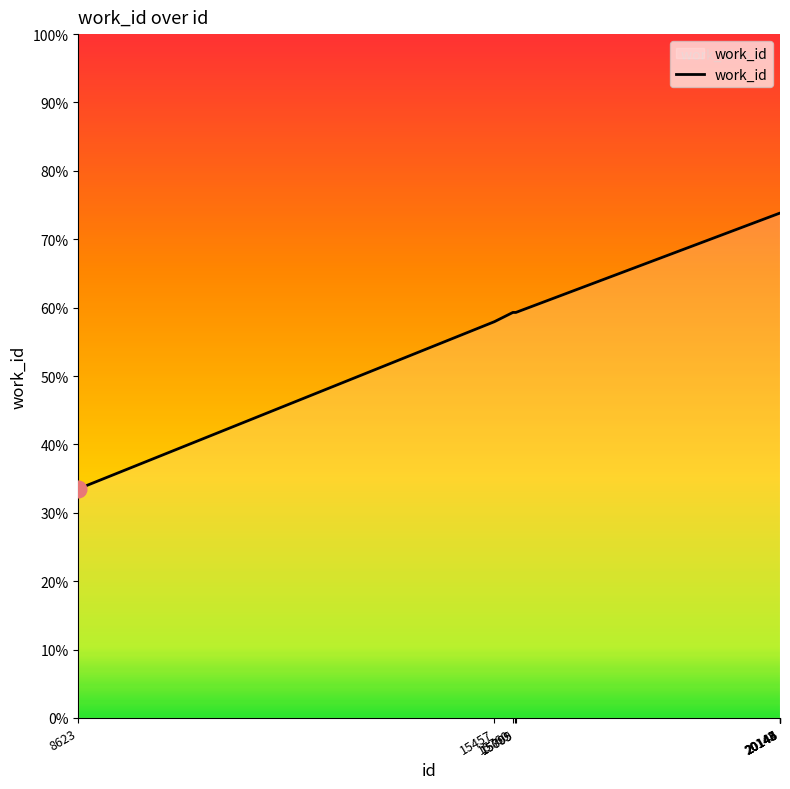

Which has a higher value, 8623 or 15760?

15760